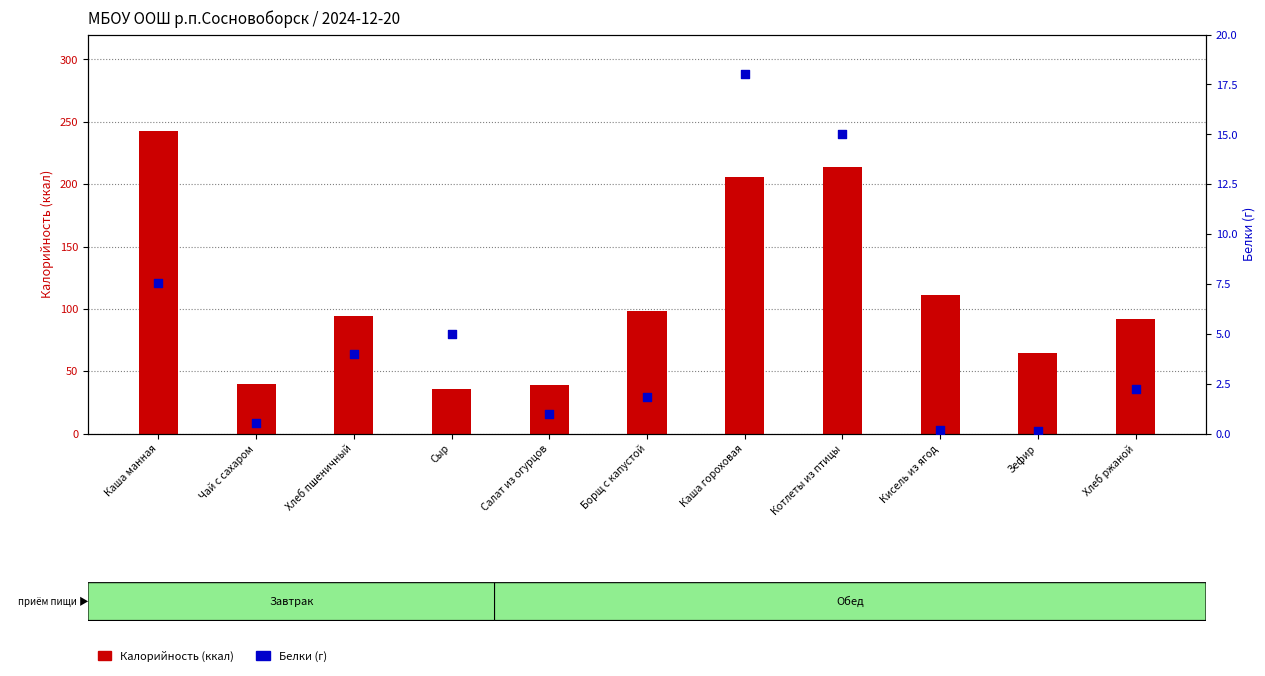

What are all the series names shown in the legend?

Калорийность (ккал), Белки (г)